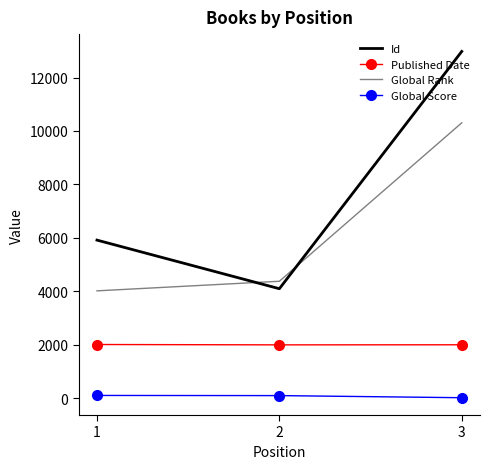

What is the minimum value for Published Date?

1995